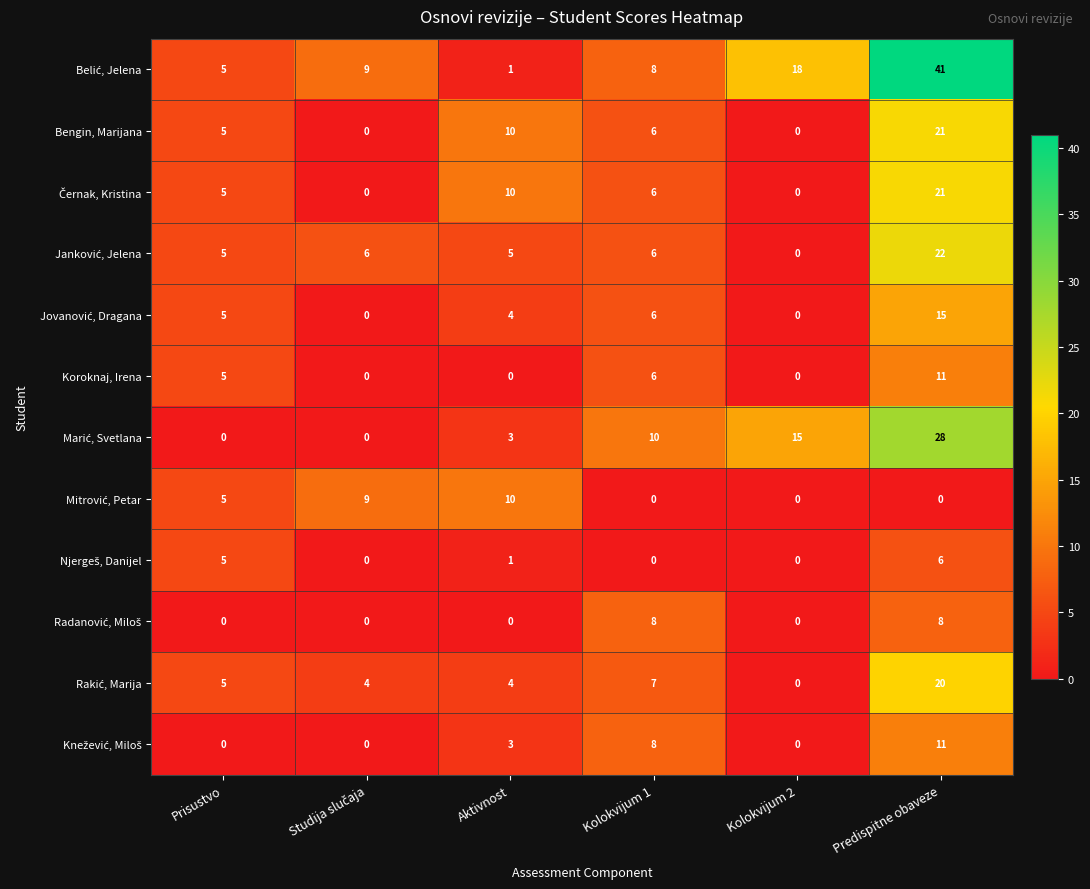

What is the highest value of the Bengin, Marijana series?

21